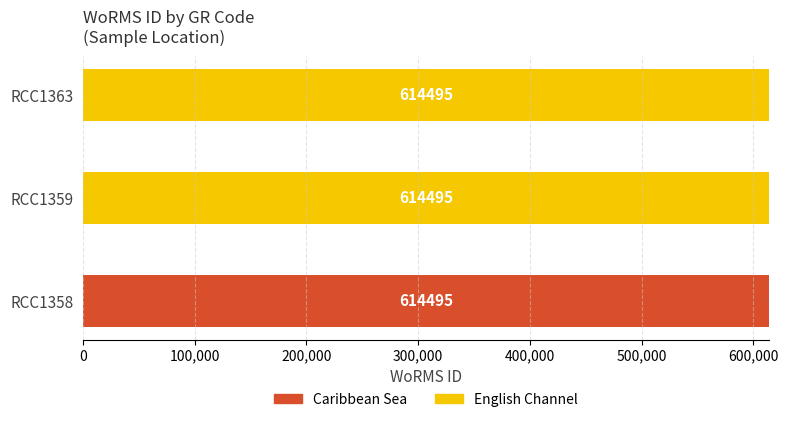

How many categories are shown in the chart?

3